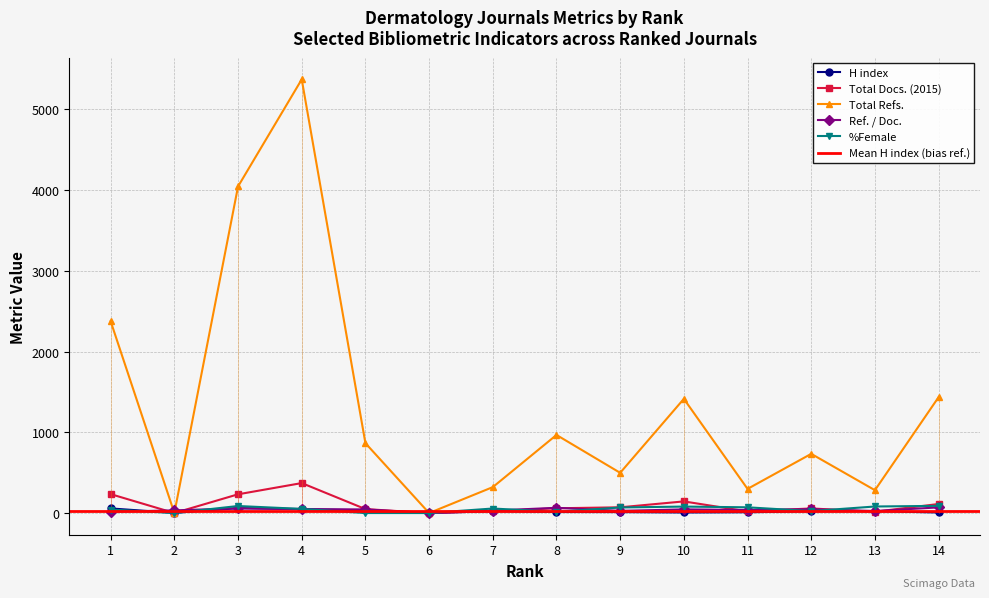

Where is the first local minimum for Total Docs. (2015)?

2